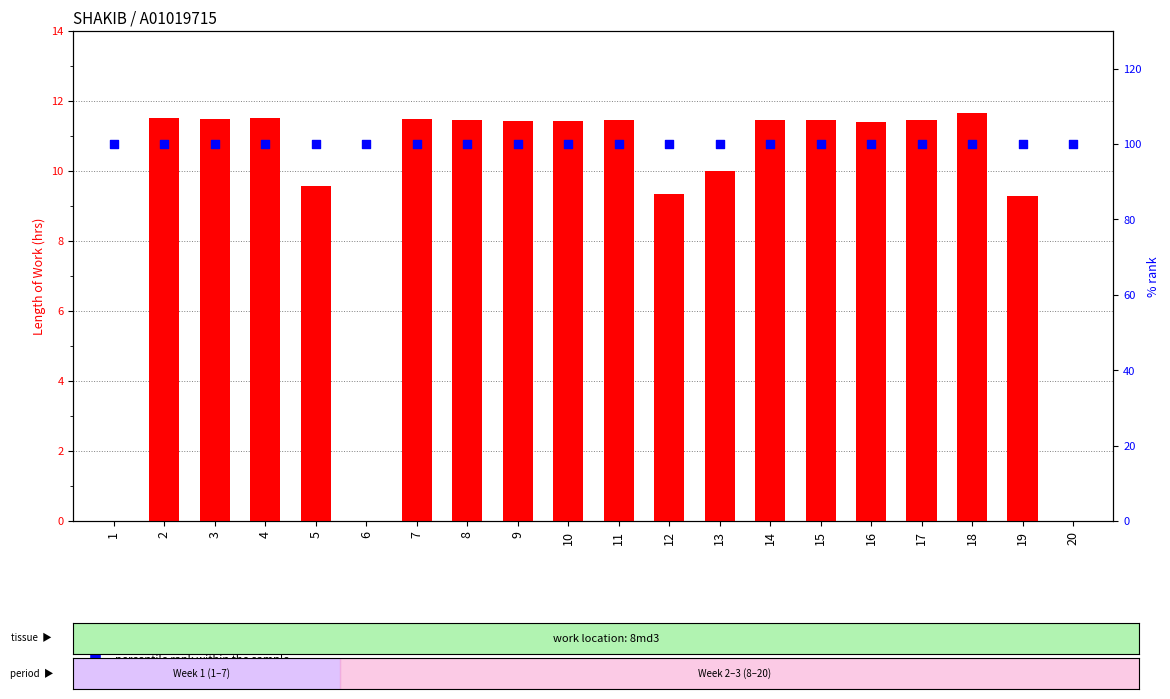

What is the total value across all series at 9?

111.4